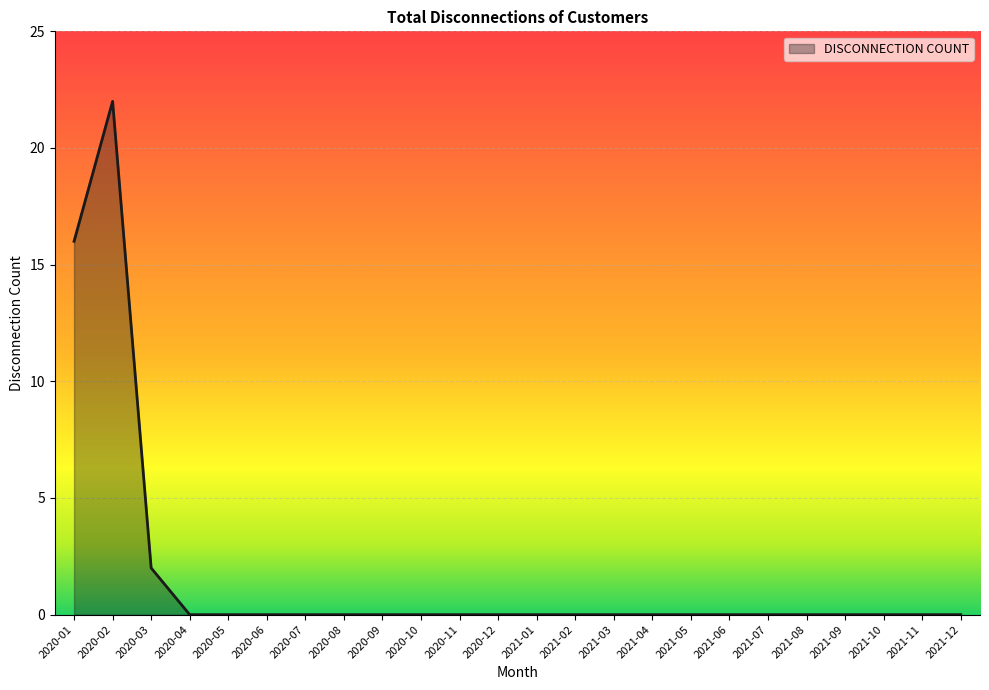

What position from the right is 2021-05?

8